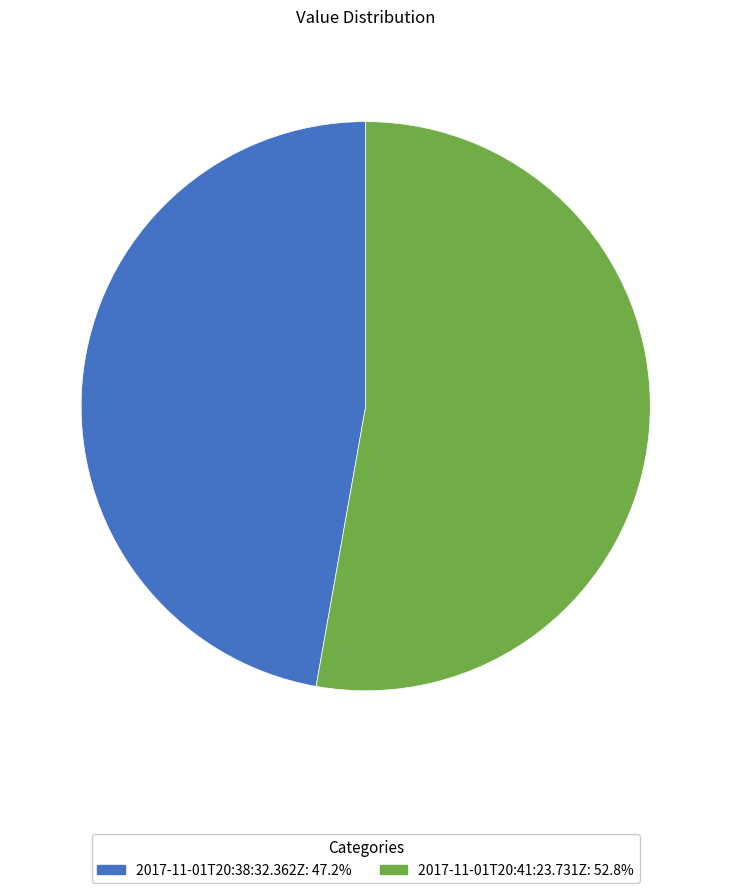

Is there a majority slice in this chart?

Yes